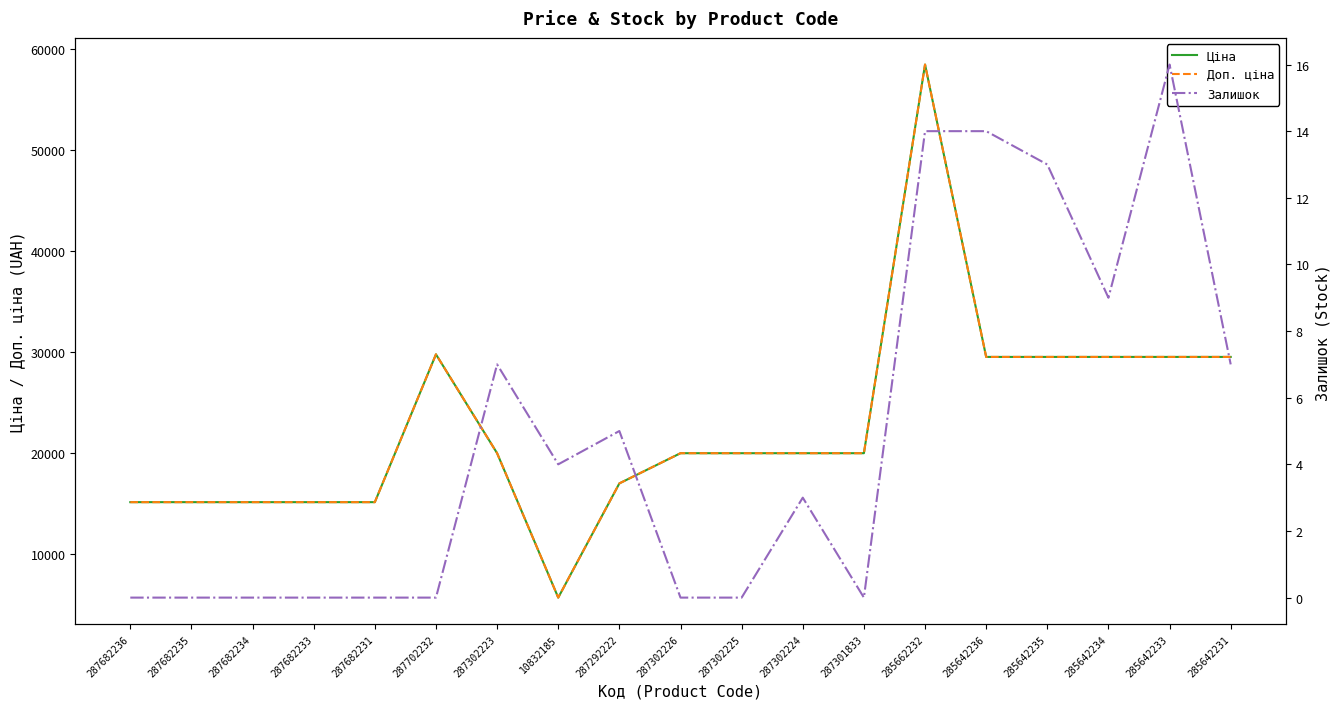

What is the spread (max minus min) of values at 287682234?

15120.0